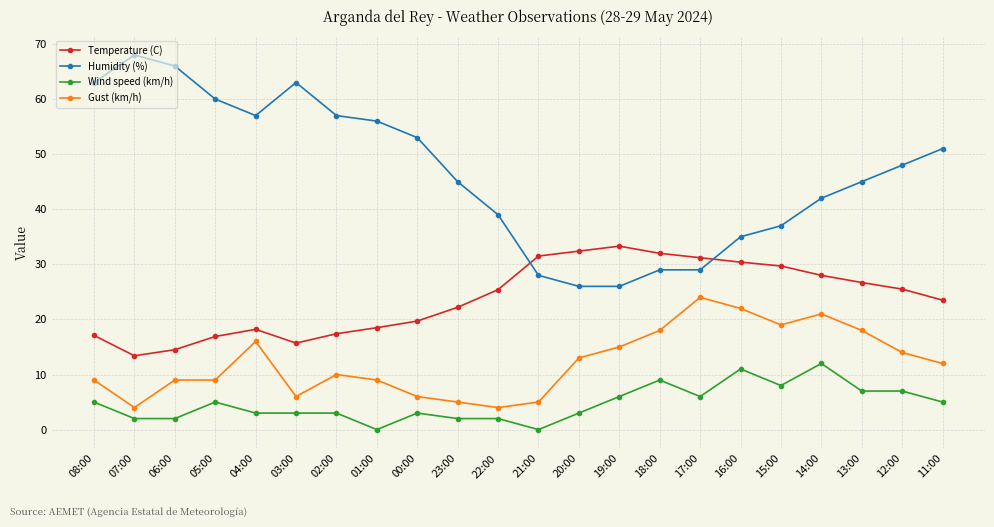

Rank the series by their average value, from highest to lowest.

Humidity (%), Temperature (C), Gust (km/h), Wind speed (km/h)